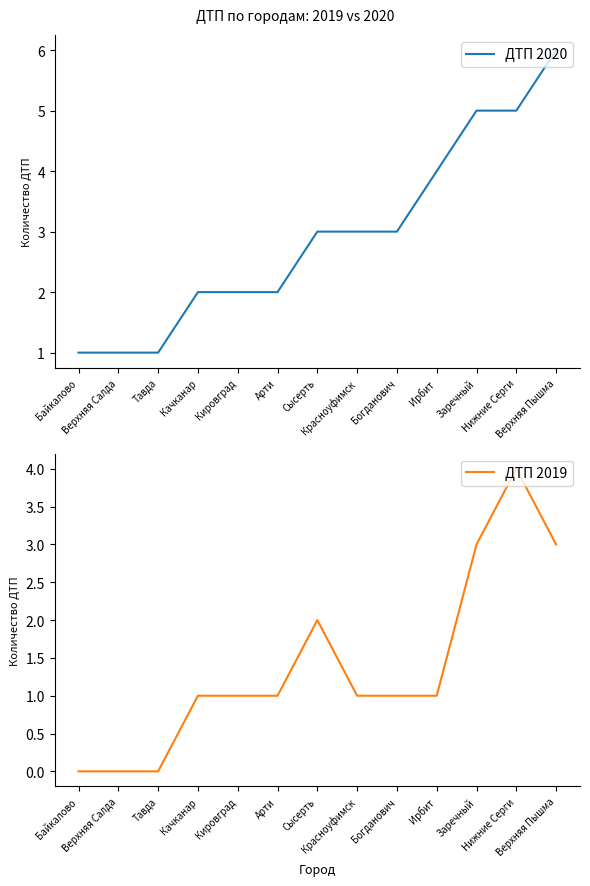

What is the approximate value of ДТП 2019 at Ирбит?

1